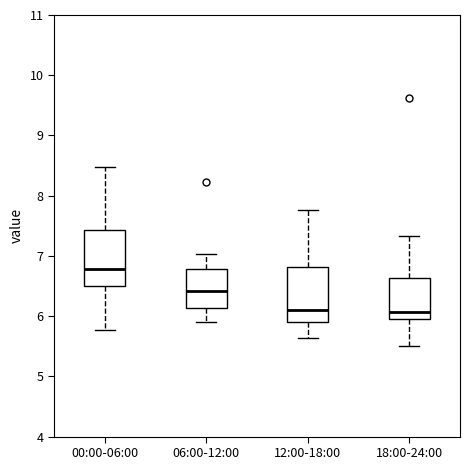

Where does the lower whisker of the box for 12:00-18:00 end on the y-axis? The values are not printed on the chart, so give them approximately, as read against the axis.

5.6